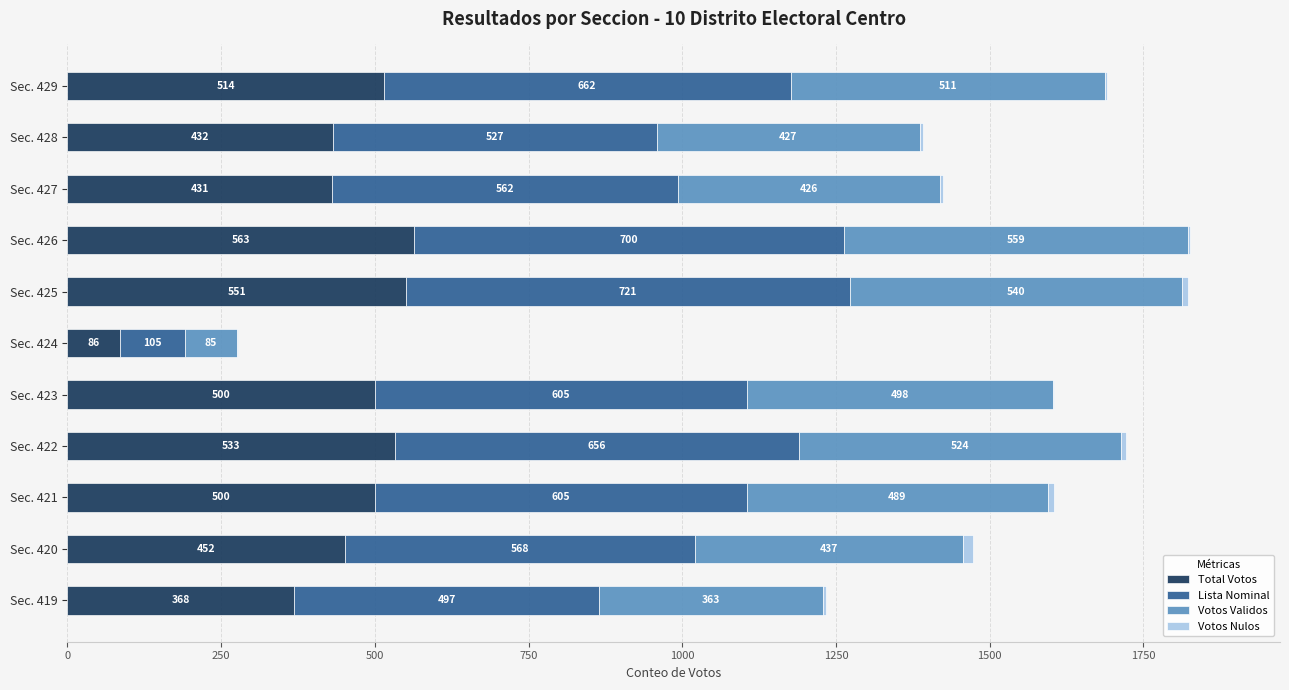

At which category is the sum across all series the highest?

Sec. 426